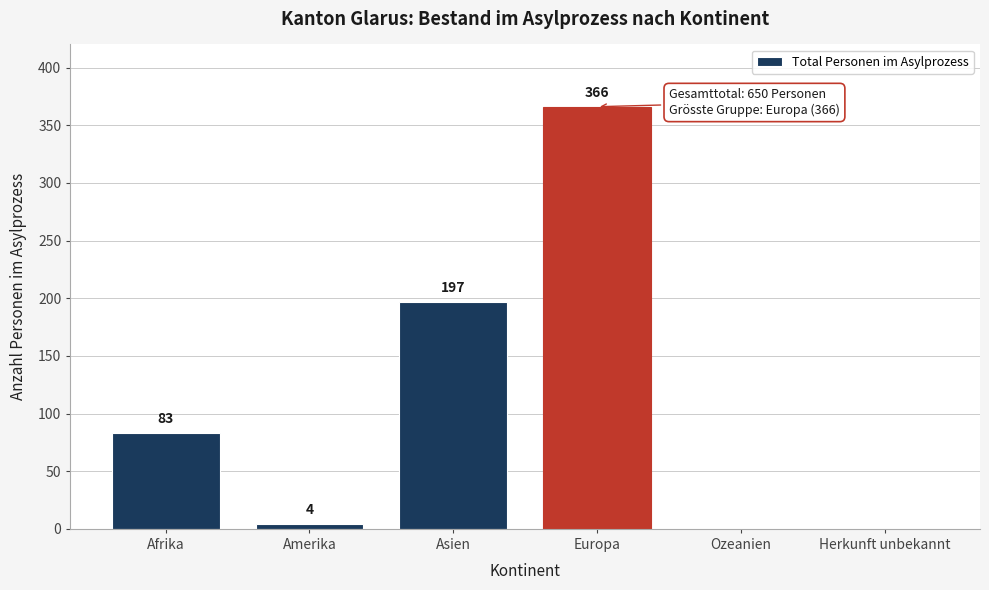

Reading left to right, extract all data points from this chart.

Afrika=83	Amerika=4	Asien=197	Europa=366	Ozeanien=0	Herkunft unbekannt=0